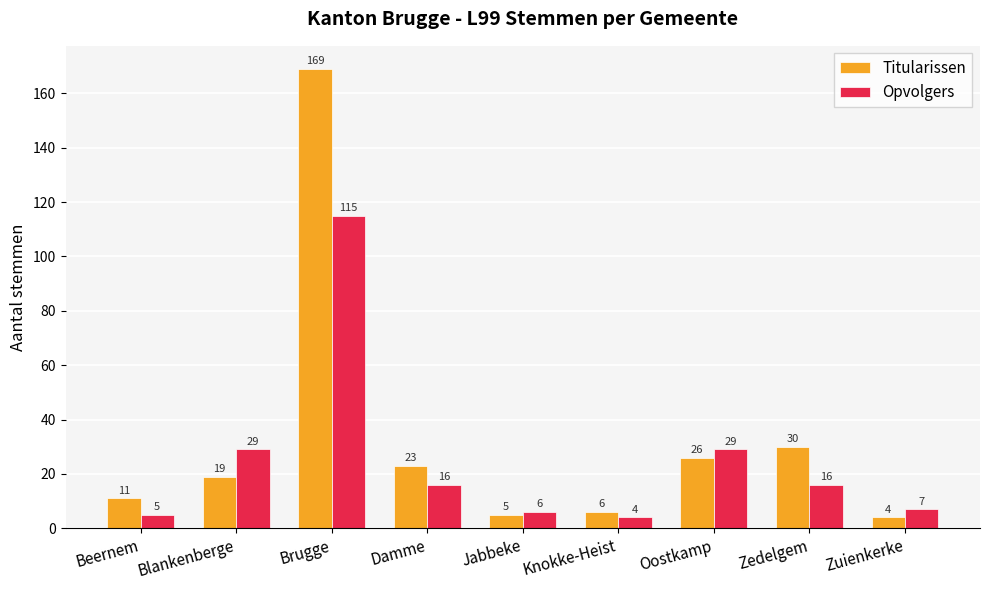

Reading left to right, extract all data points from this chart.

Titularissen: 11	19	169	23	5	6	26	30	4
Opvolgers: 5	29	115	16	6	4	29	16	7